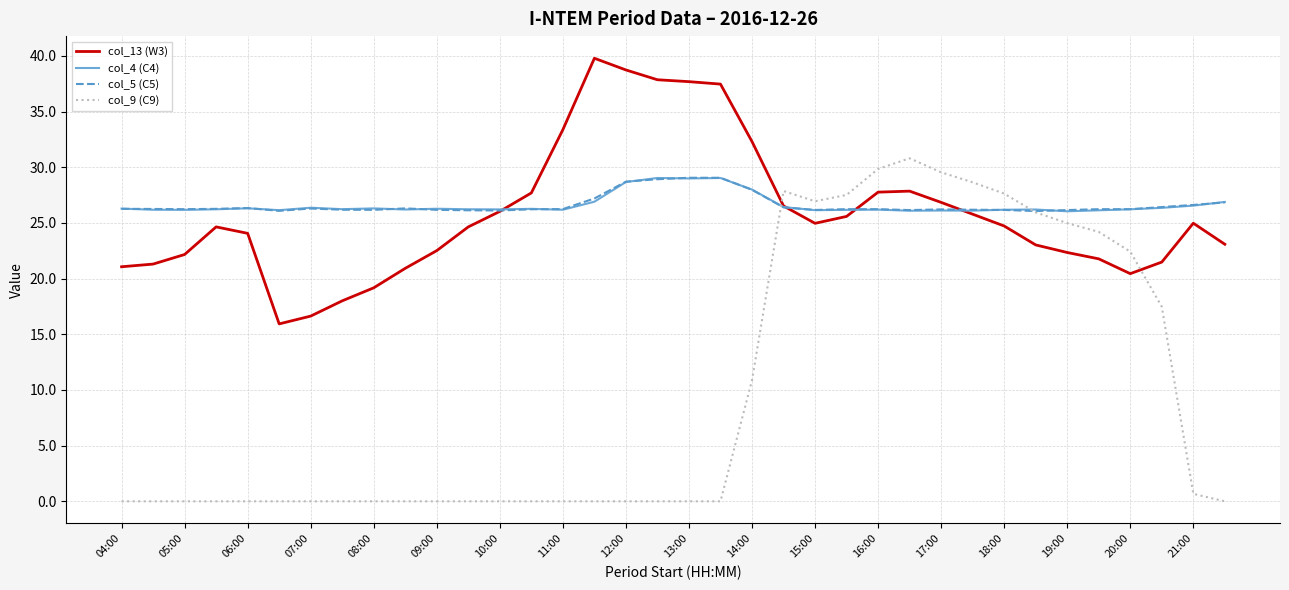

What is the difference between the maximum and minimum values in the col_13 (W3) series?

23.8